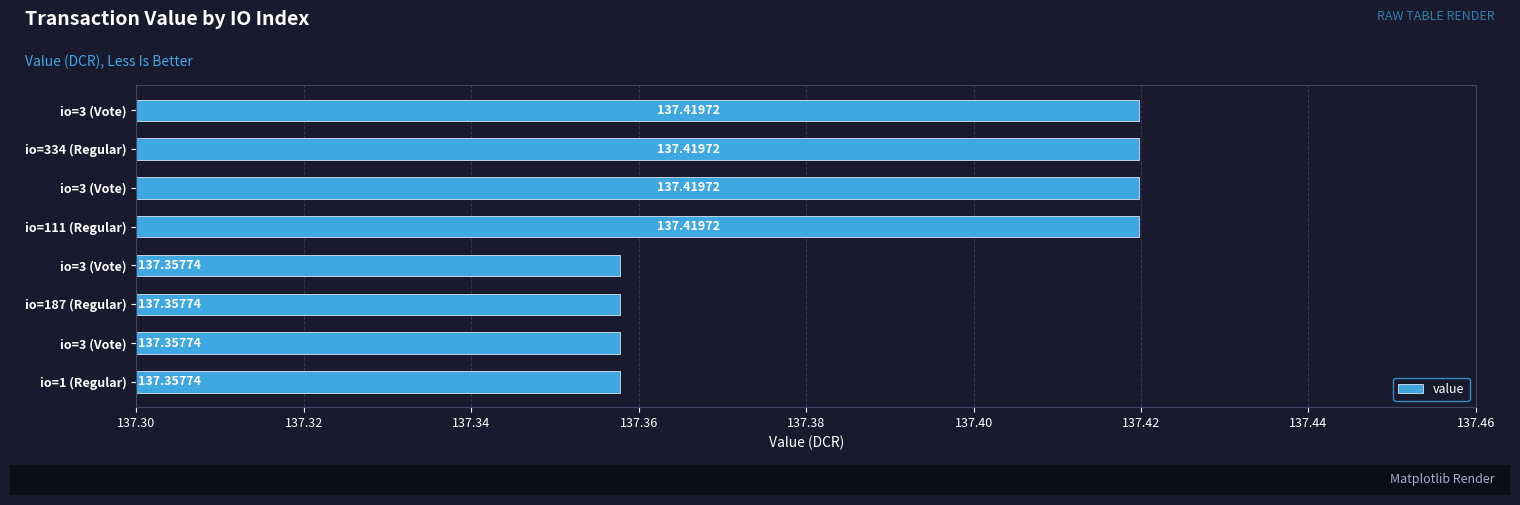

How many series are shown in this chart?

1